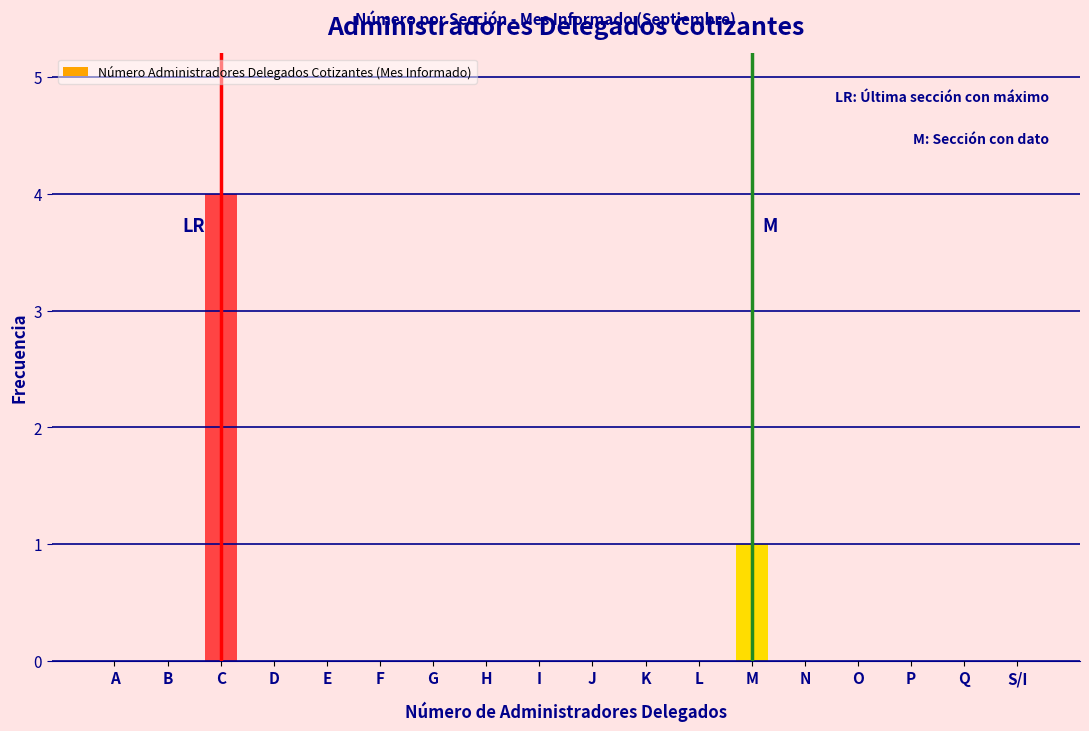

Reading left to right, extract all data points from this chart.

A=0	B=0	C=4	D=0	E=0	F=0	G=0	H=0	I=0	J=0	K=0	L=0	M=1	N=0	O=0	P=0	Q=0	S/I=0